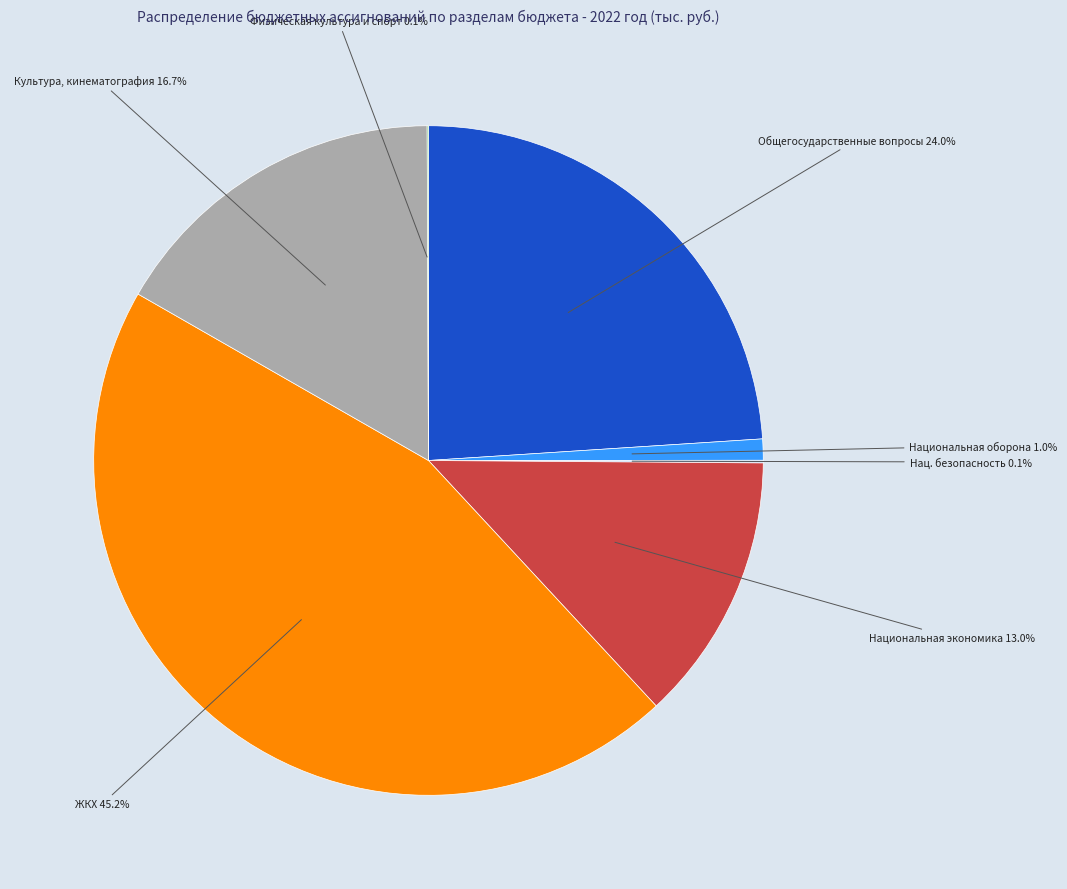

Does any single category account for the majority?

No